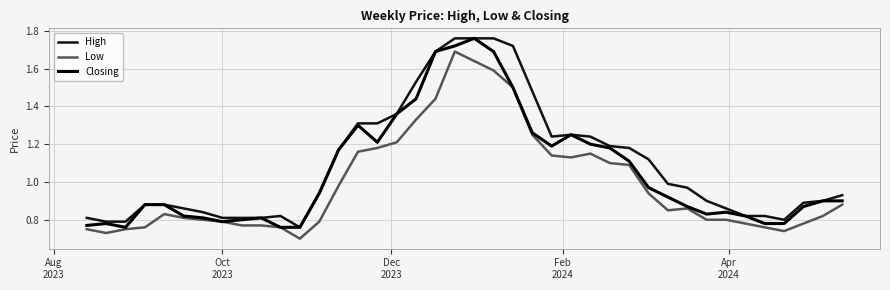

Does the chart display data point markers on the line(s)?

No